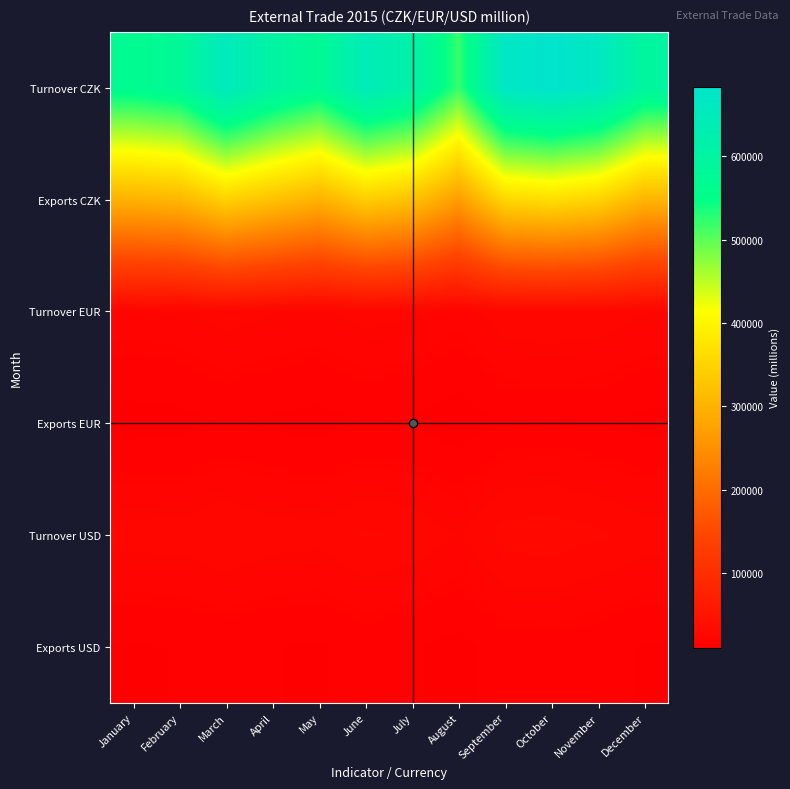

Which series has the largest total across all categories?

Turnover CZK